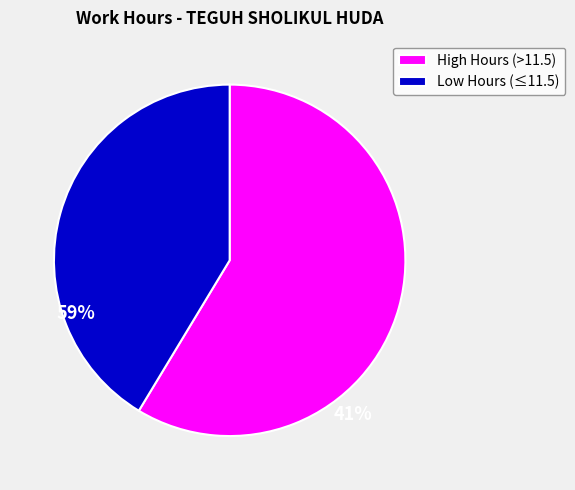

Rank the categories by value from lowest to highest.

Low Hours (≤11.5), High Hours (>11.5)